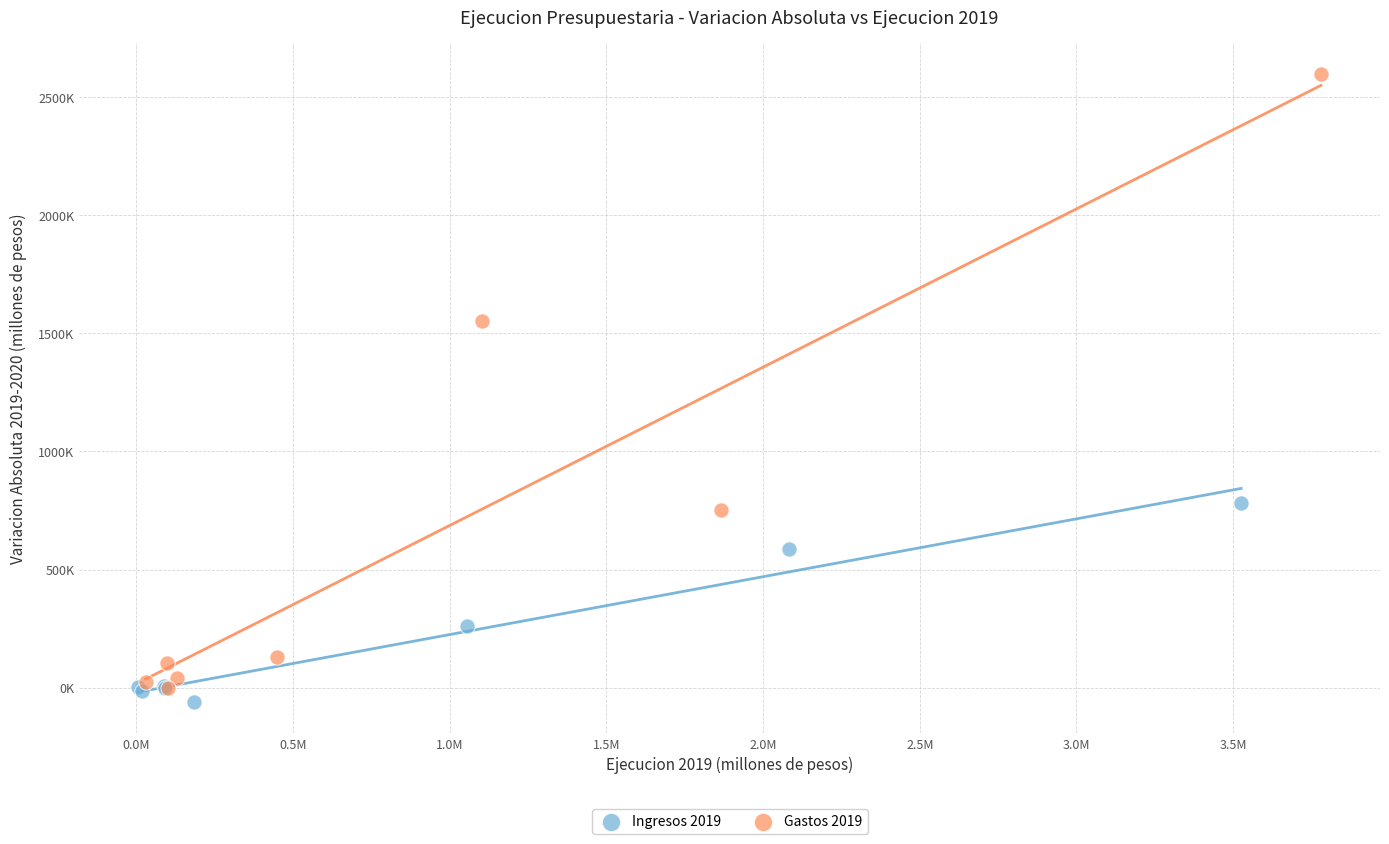

Which series has the widest spread of Y values?

Gastos 2019